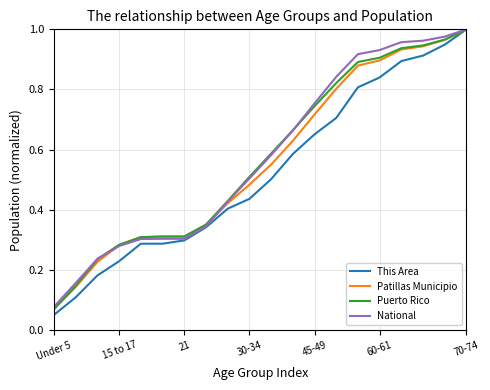

Which series has the largest range (max minus min)?

This Area